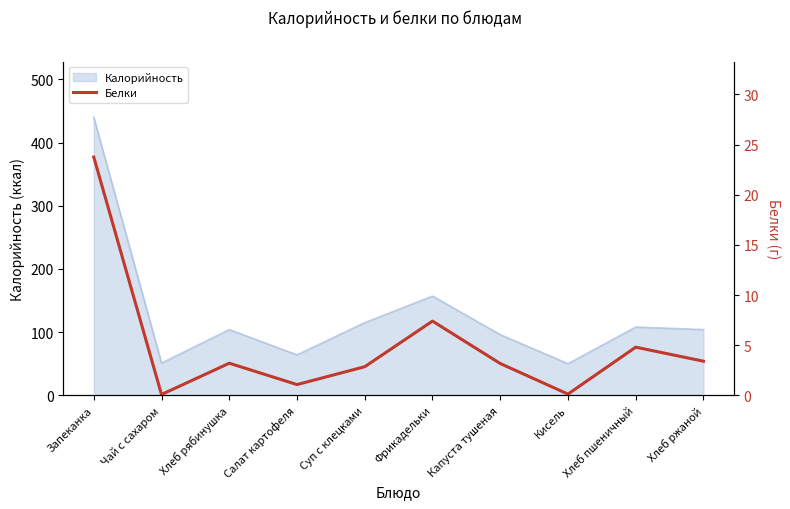

What is the highest value of the Калорийность series?

440